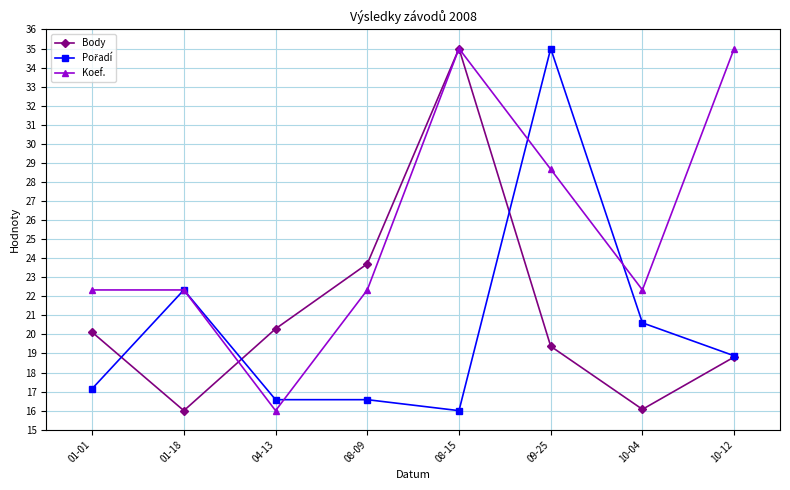

What is the maximum value shown in the chart?

35.0